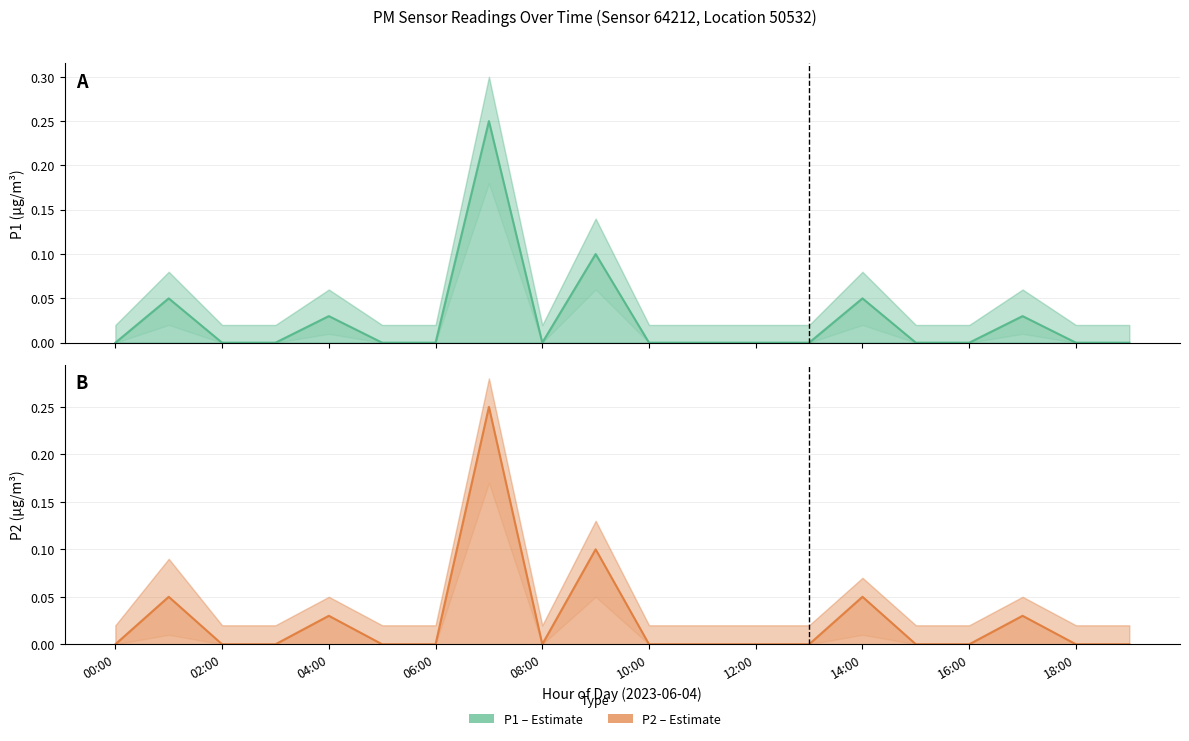

How many values in P1 are above zero?

6